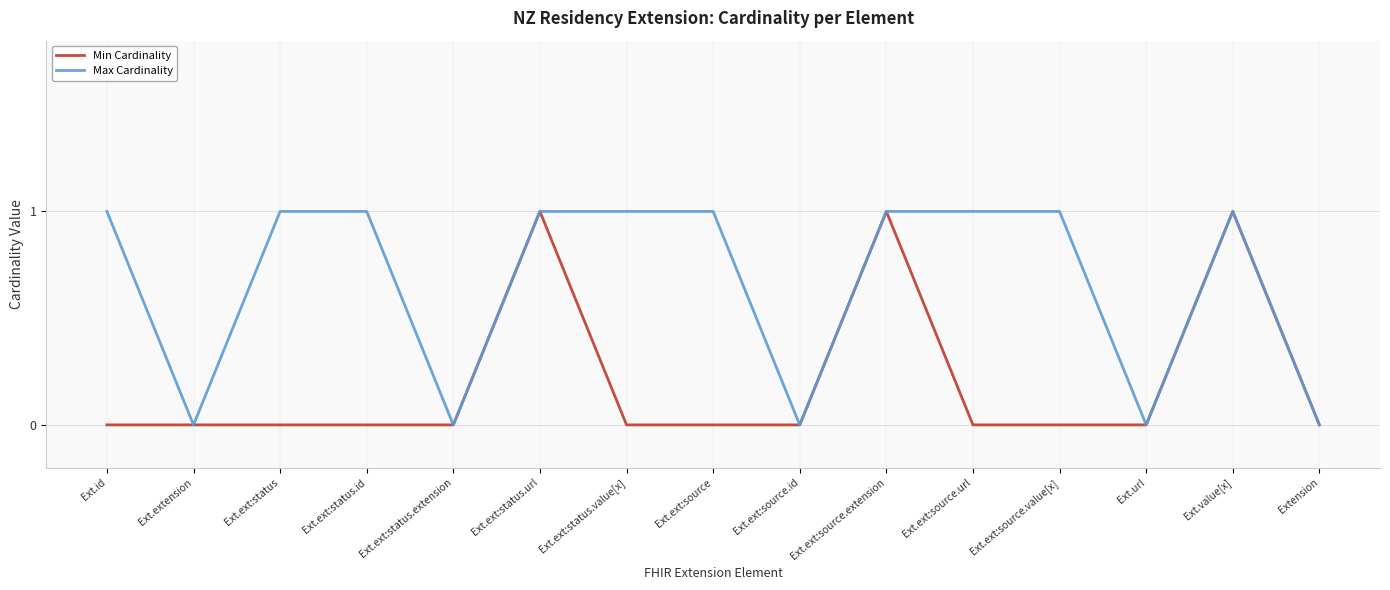

What position from the left is Ext.ext:source?

8